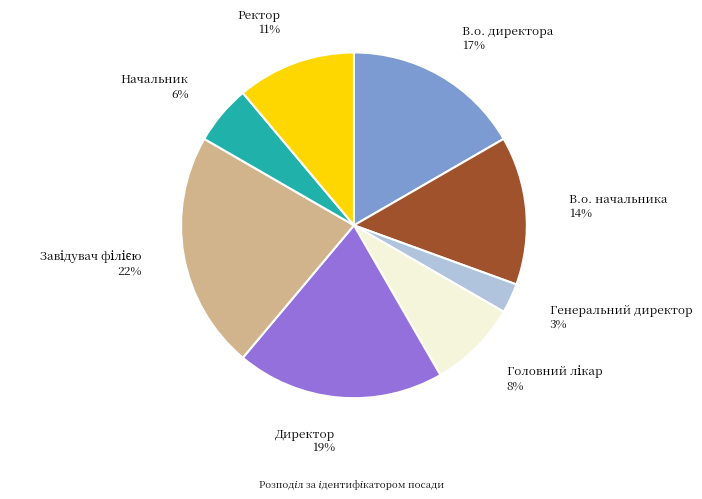

To the nearest percent, what is the difference between the largest and smallest slice percentages?

19%